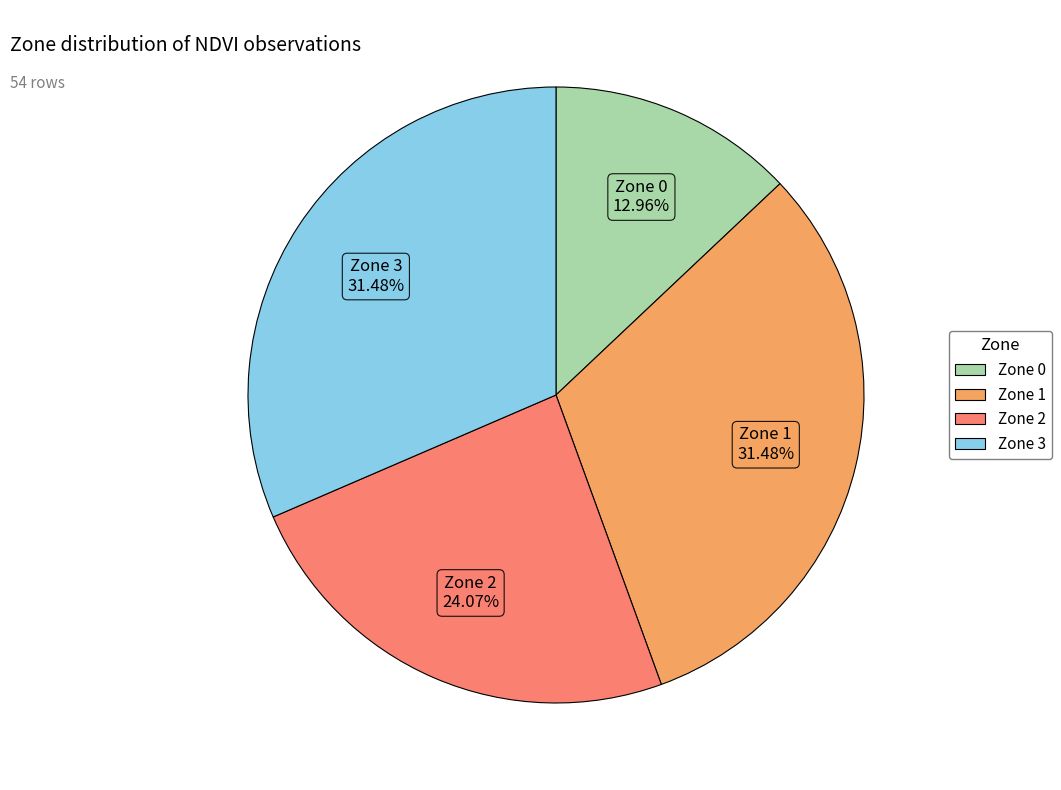

Which category has the smallest portion of the pie?

Zone 0